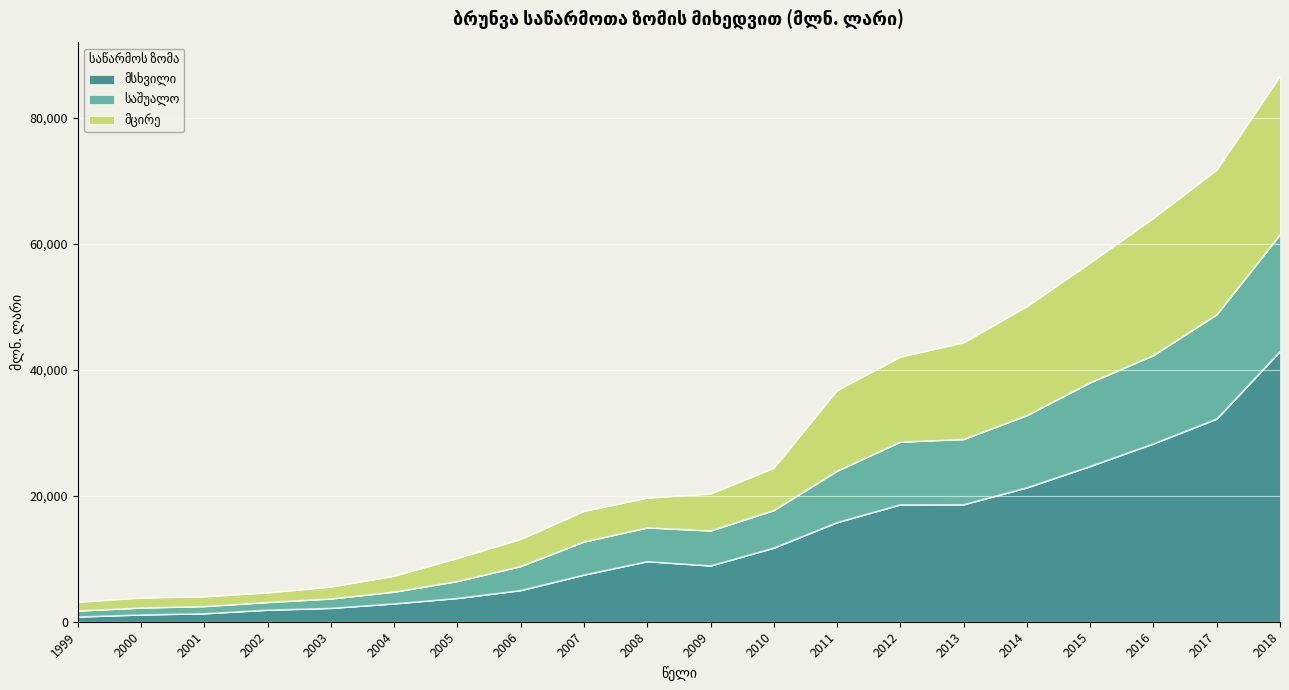

What is the value of the მსხვილი point at the 13th from the left?

15752.3